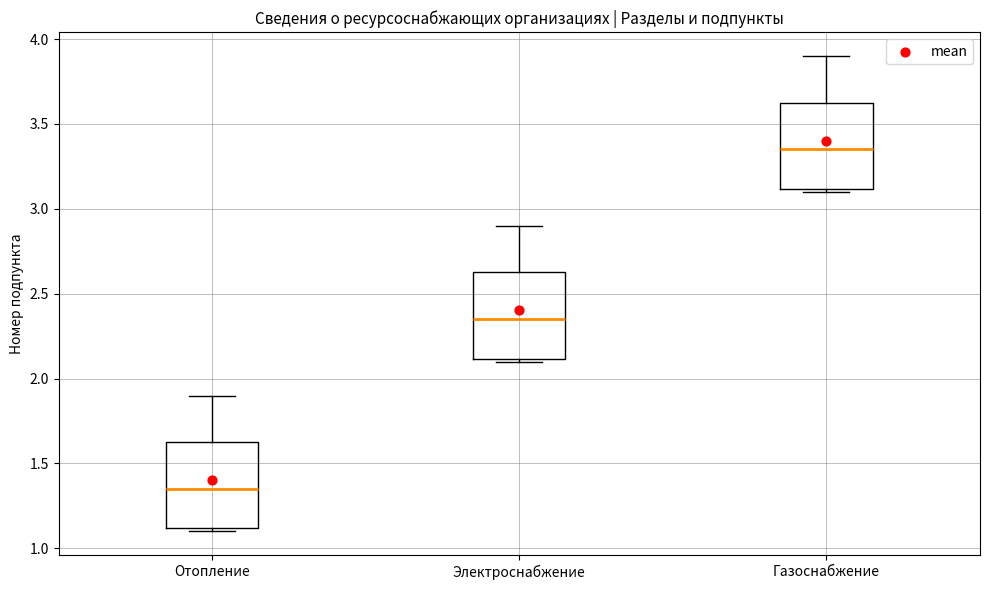

Where does the upper whisker of the box for Электроснабжение end on the y-axis? The values are not printed on the chart, so give them approximately, as read against the axis.

2.90